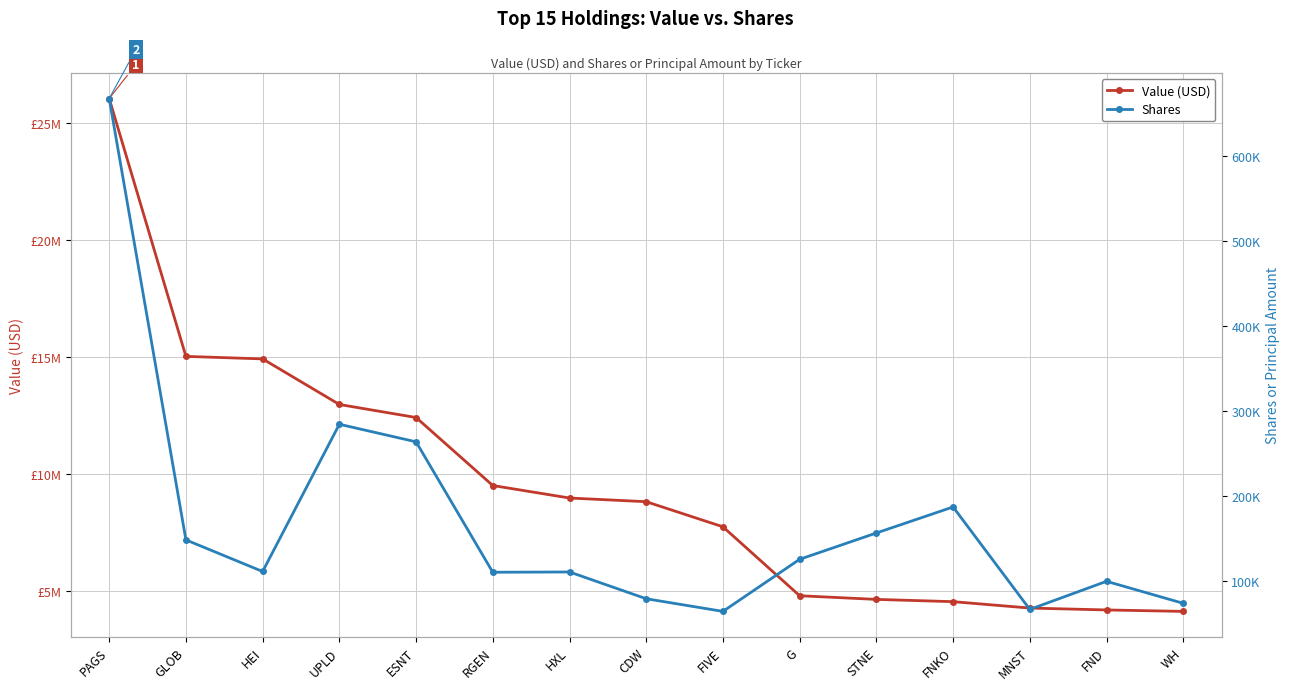

What value does the Shares series have at HEI?

111452